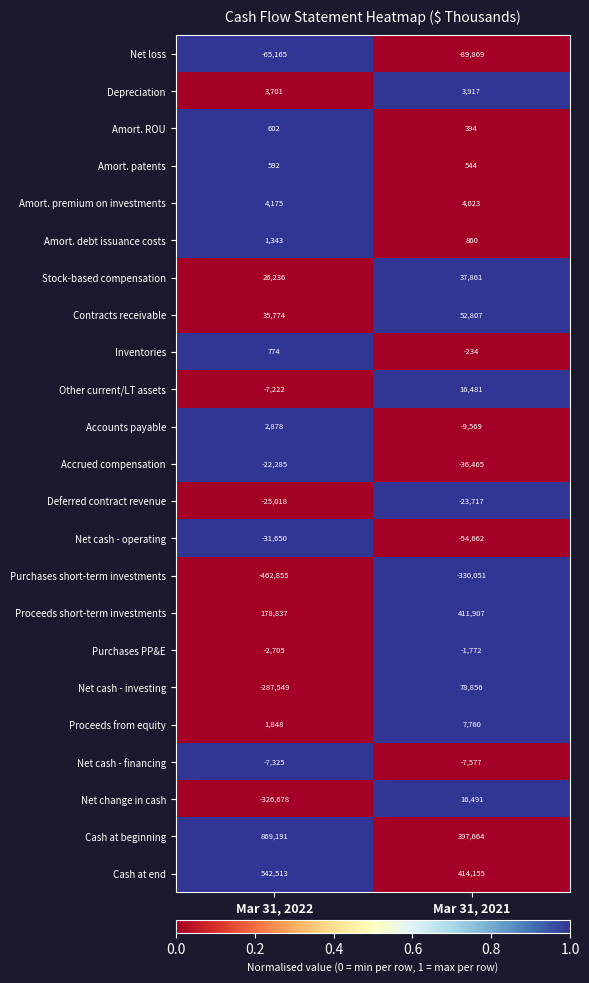

What is the difference between the Amort. premium on investments values at Mar 31, 2022 and Mar 31, 2021?

152